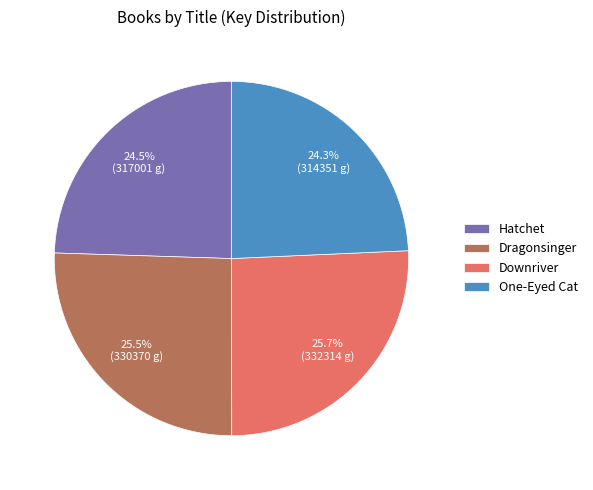

To the nearest percent, what is the combined percentage of Hatchet and One-Eyed Cat?

49%